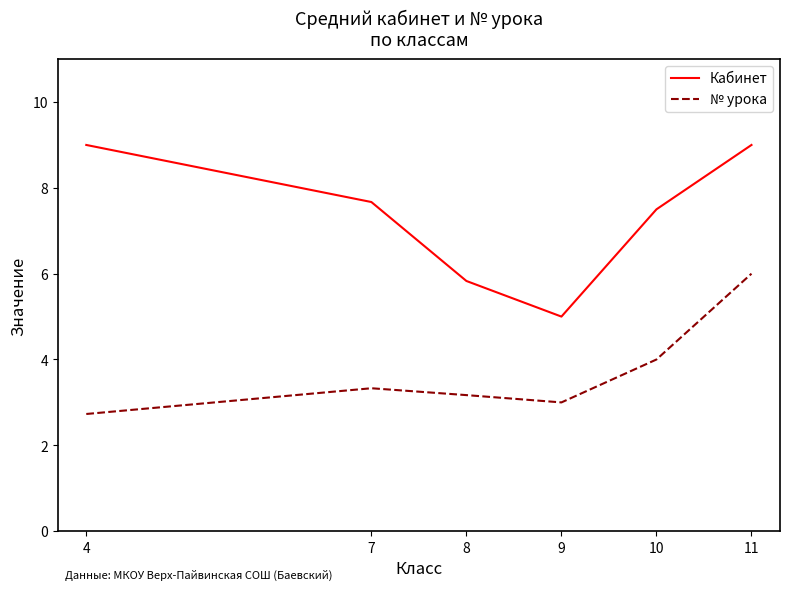

What is the lowest value of the Кабинет series?

5.0